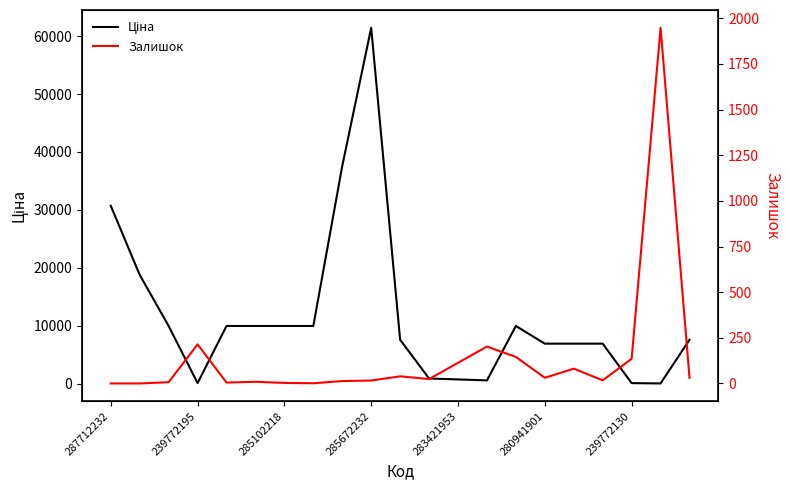

How many lines are shown in the chart?

2